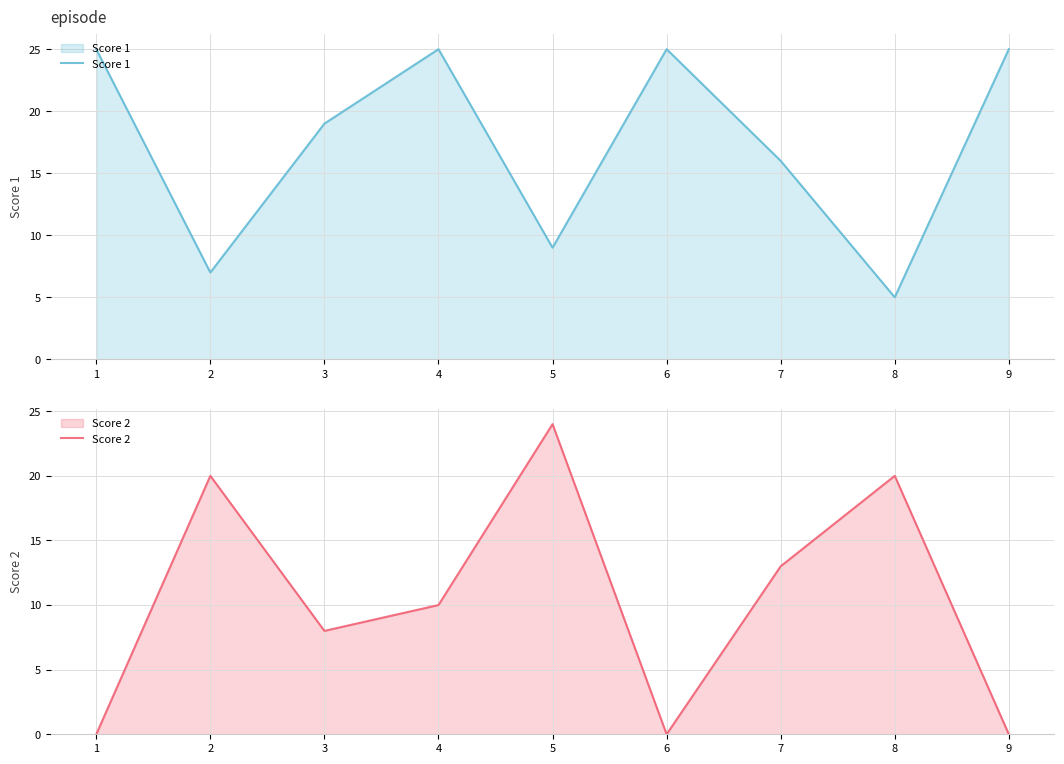

Reading left to right, what are all the values shown in this chart?

Score 1: 25	7	19	25	9	25	16	5	25
Score 2: 0	20	8	10	24	0	13	20	0